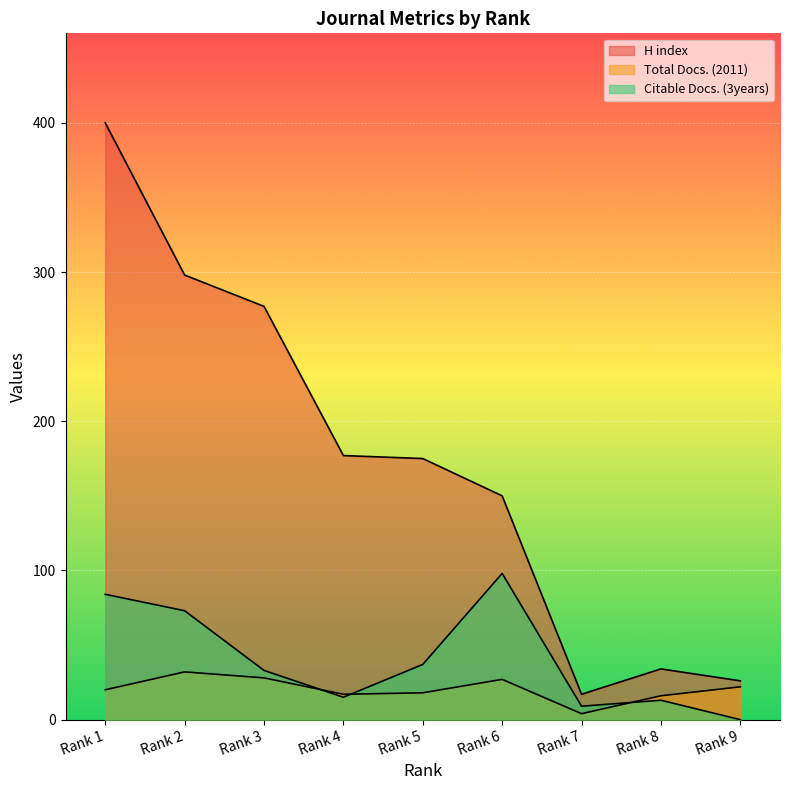

Rank the series by their maximum value, from lowest to highest.

Total Docs. (2011), Citable Docs. (3years), H index